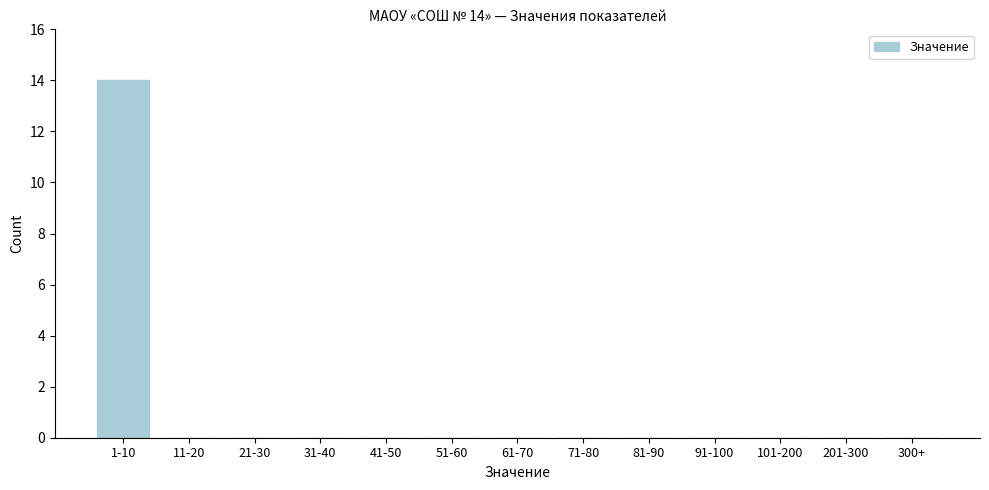

Reading right to left, what are all the values shown in this chart?

300+=0	201-300=0	101-200=0	91-100=0	81-90=0	71-80=0	61-70=0	51-60=0	41-50=0	31-40=0	21-30=0	11-20=0	1-10=14